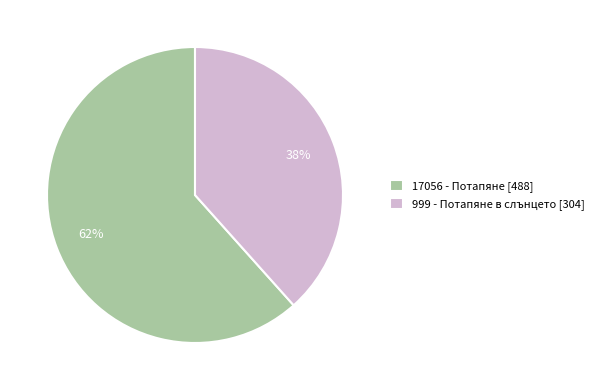

Does any single category account for the majority?

Yes